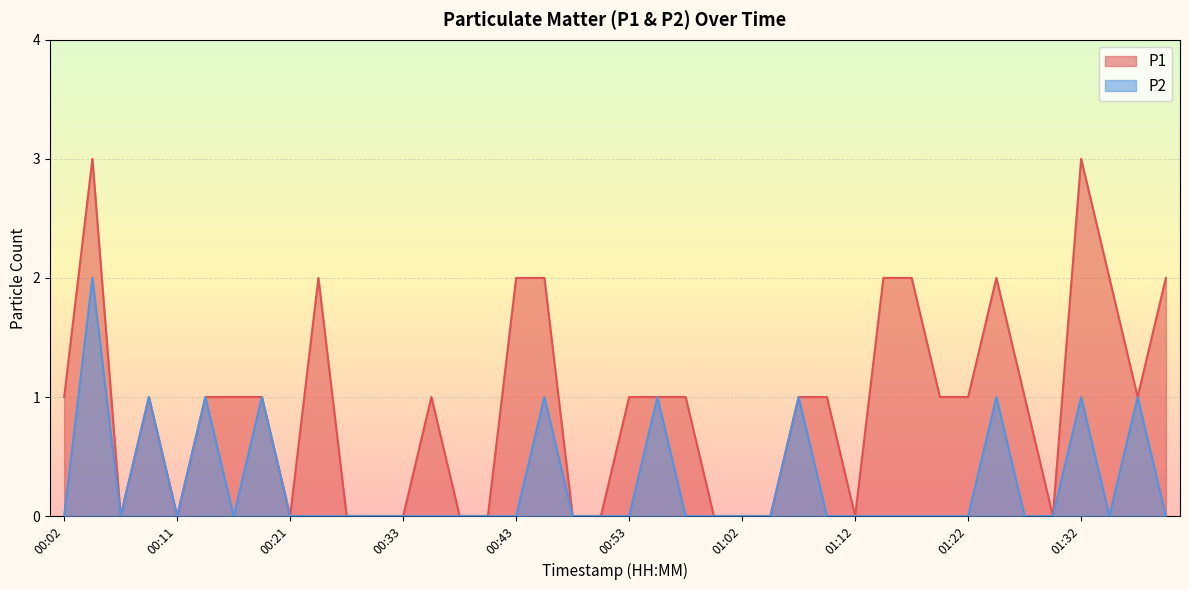

Which series has the widest spread of values?

P1